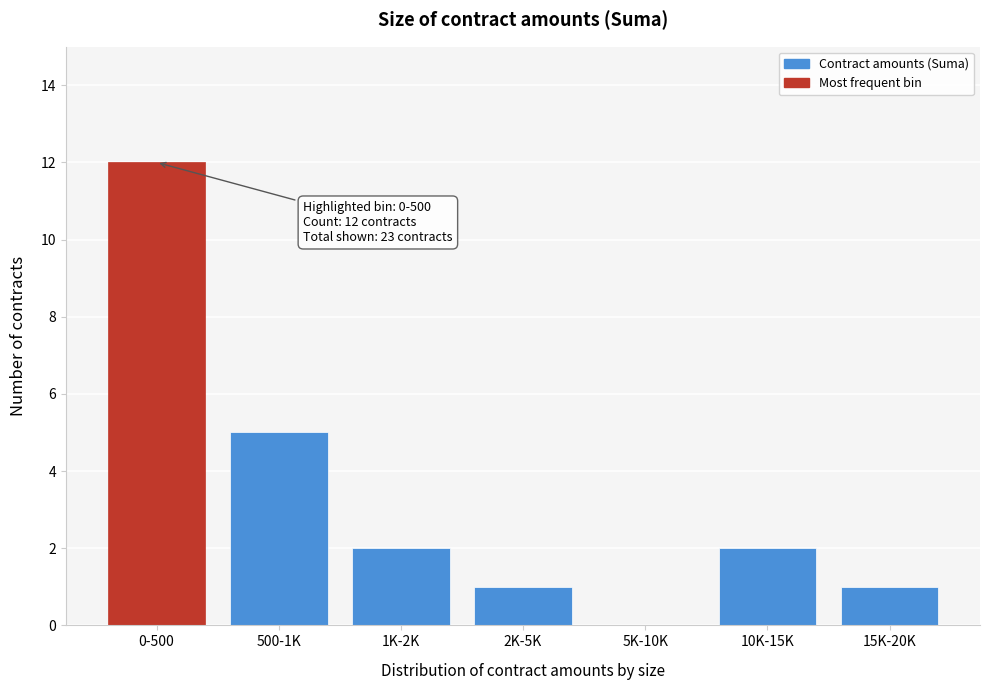

Reading left to right, extract all data points from this chart.

0-500=12	500-1K=5	1K-2K=2	2K-5K=1	5K-10K=0	10K-15K=2	15K-20K=1